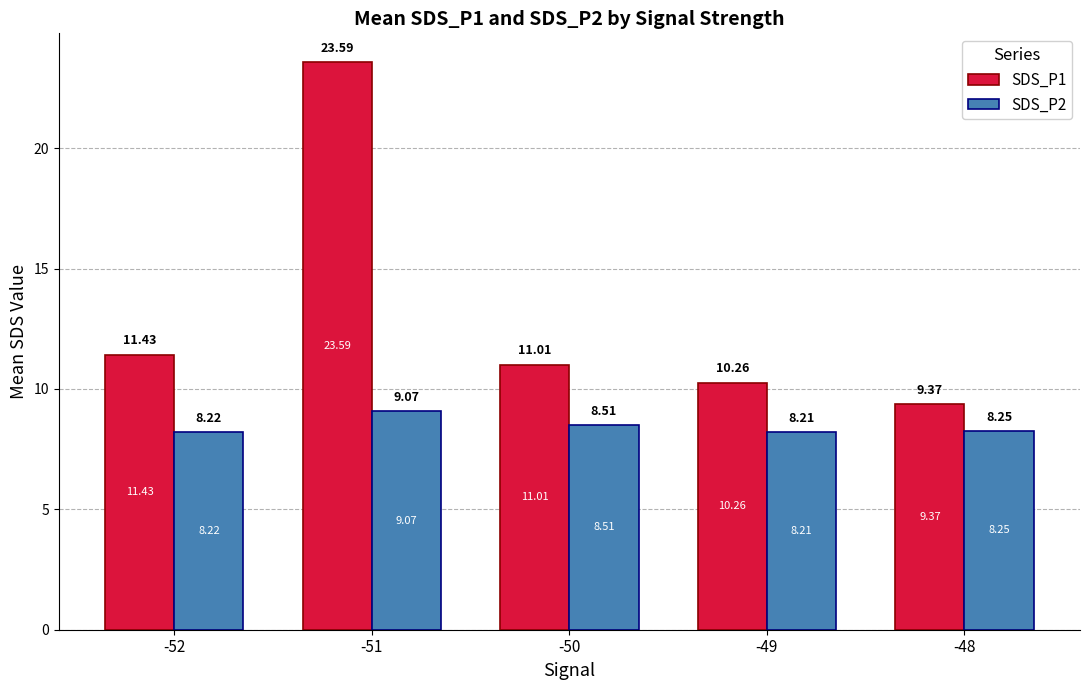

What is the difference between the SDS_P1 values at -50 and -48?

1.6